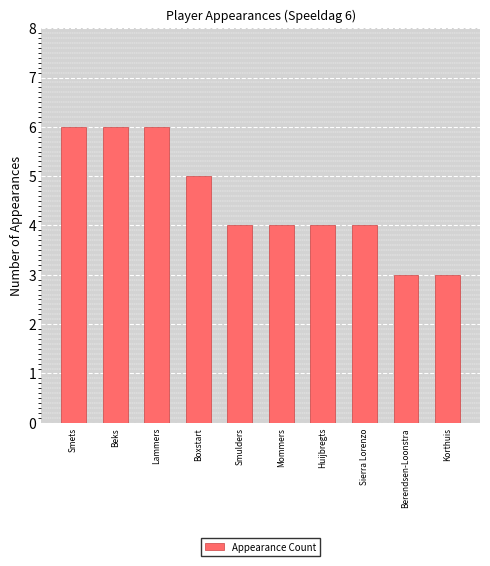

What is the smallest value displayed?

3